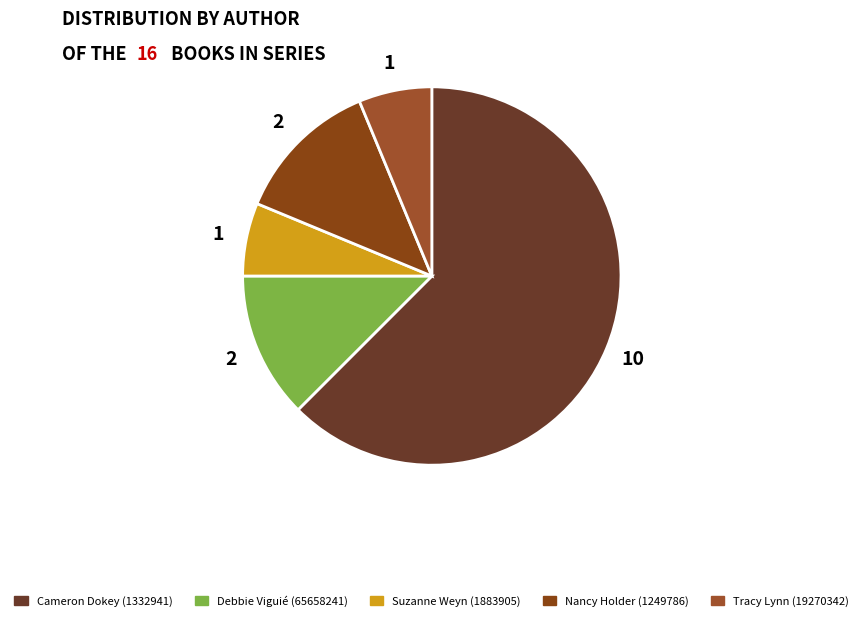

Does Cameron Dokey (1332941) represent more than half of the total?

Yes